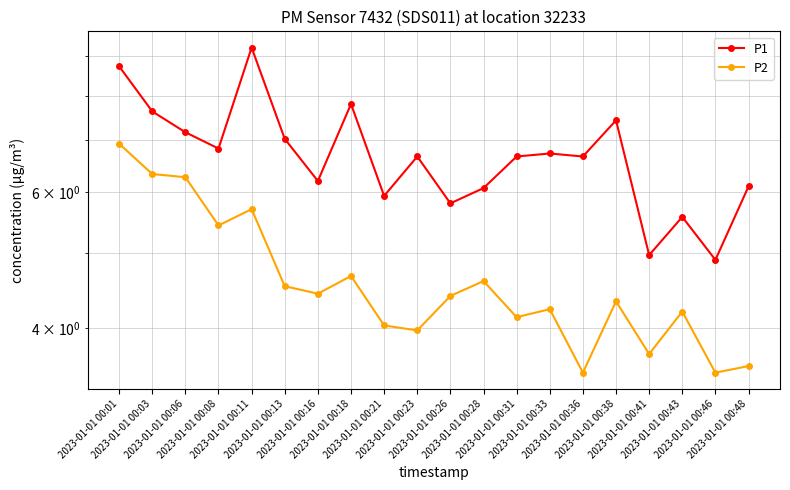

Rank the series at 2023-01-01 00:11 from highest to lowest value.

P1, P2